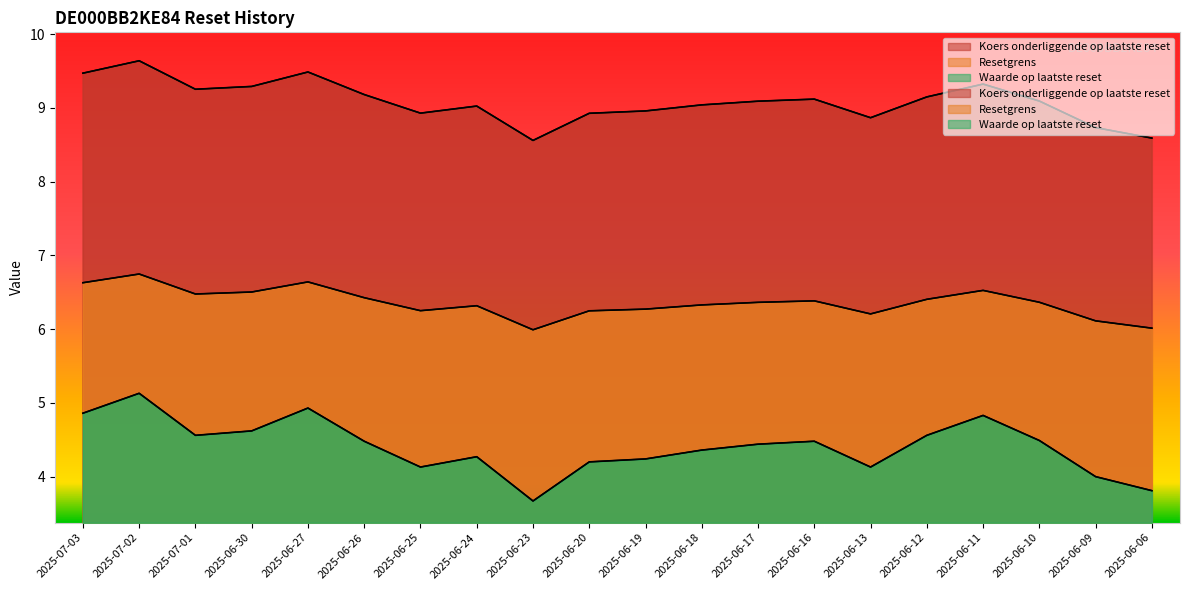

Rank the series at 2025-06-23 from highest to lowest value.

Koers onderliggende op laatste reset, Resetgrens, Waarde op laatste reset